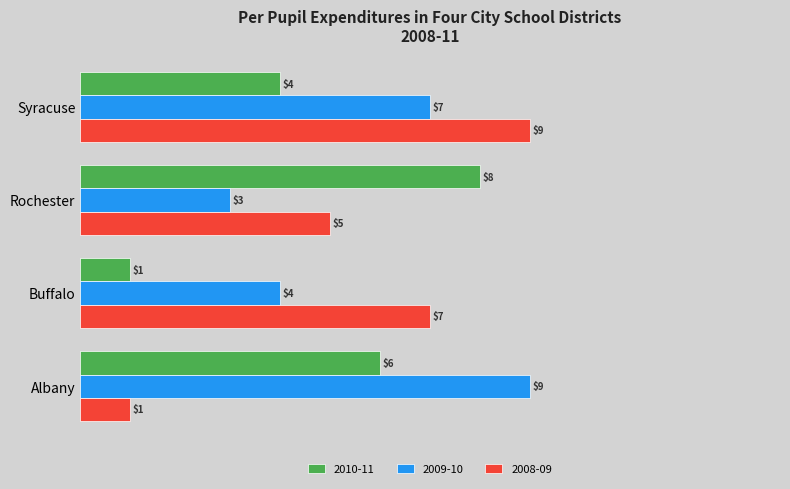

What is the greatest value displayed?

9